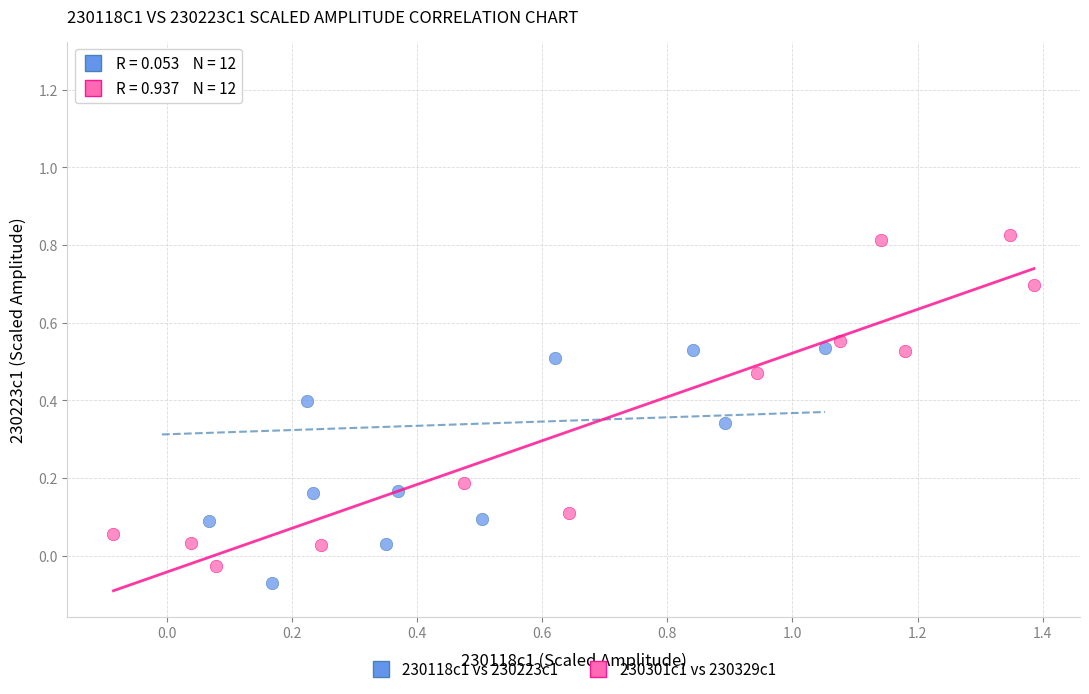

Which series contains the highest Y value?

230118c1 vs 230223c1